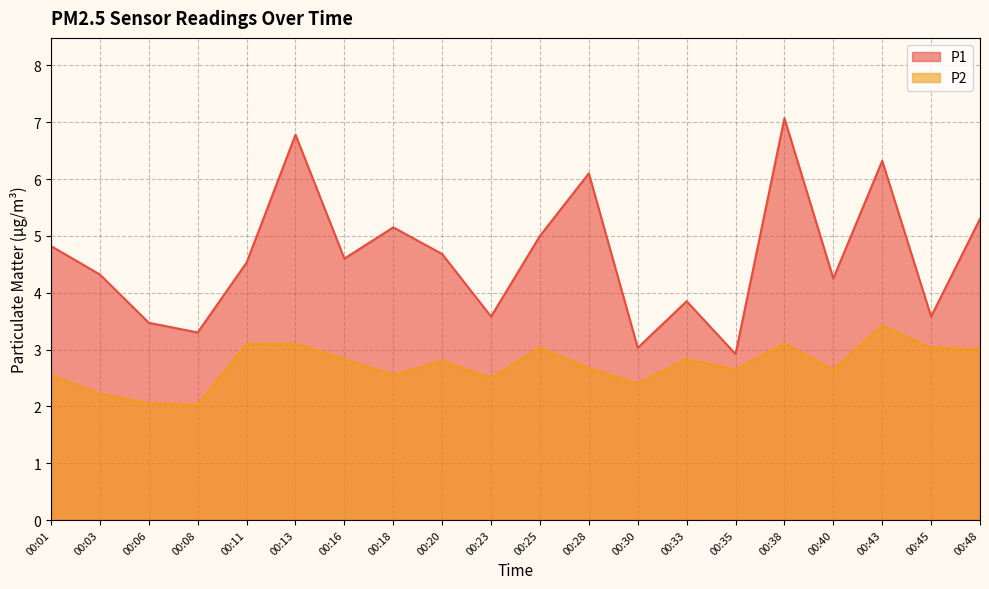

At how many categories does at least one series exceed 4?

13